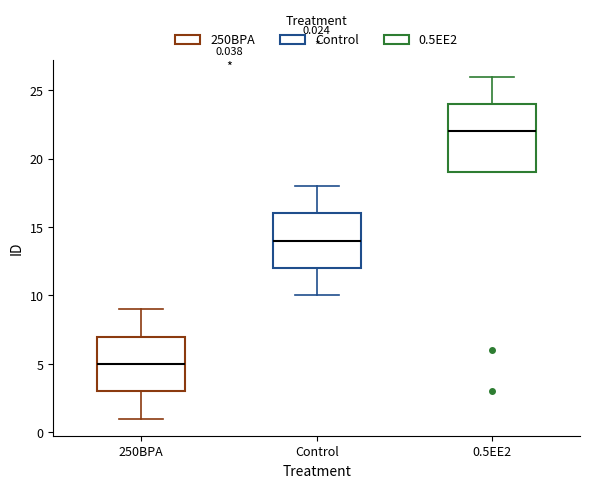

Which box is the tallest, from its lower edge to its upper edge?

0.5EE2